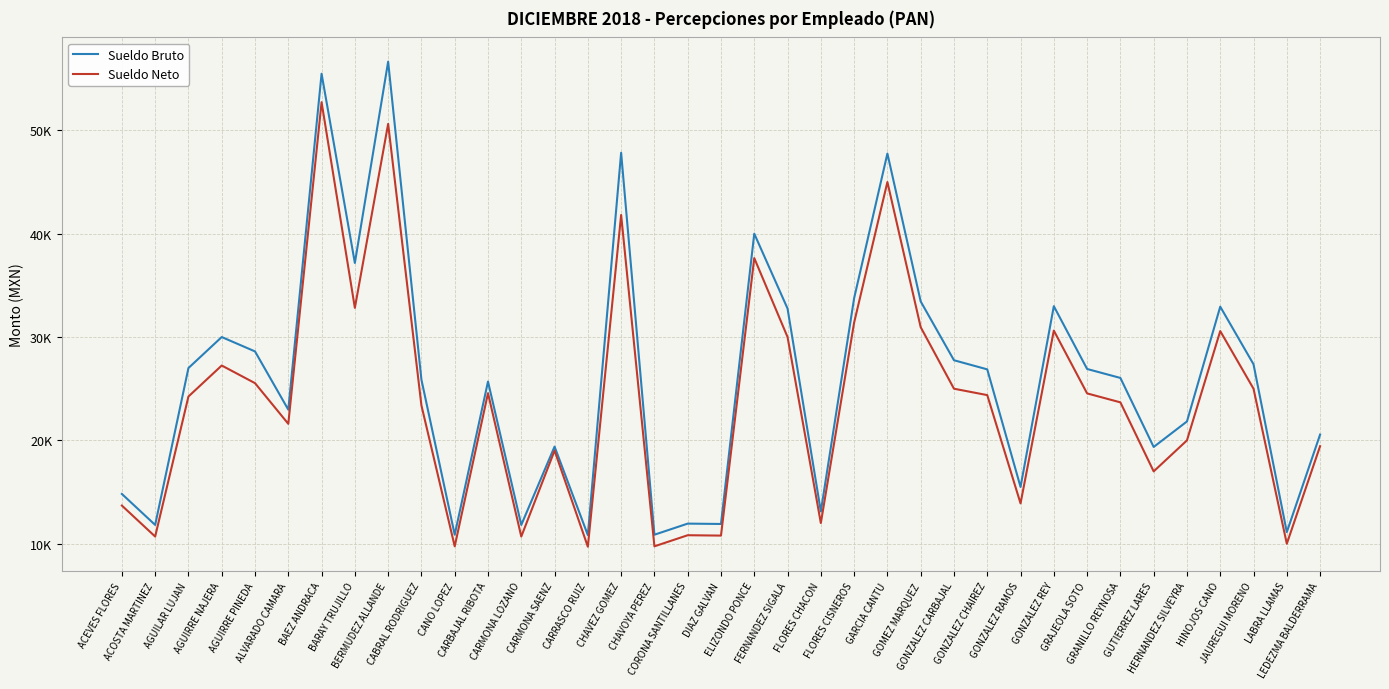

The value of Sueldo Bruto at LABRA LLAMAS is 6121.5. True or false?

False